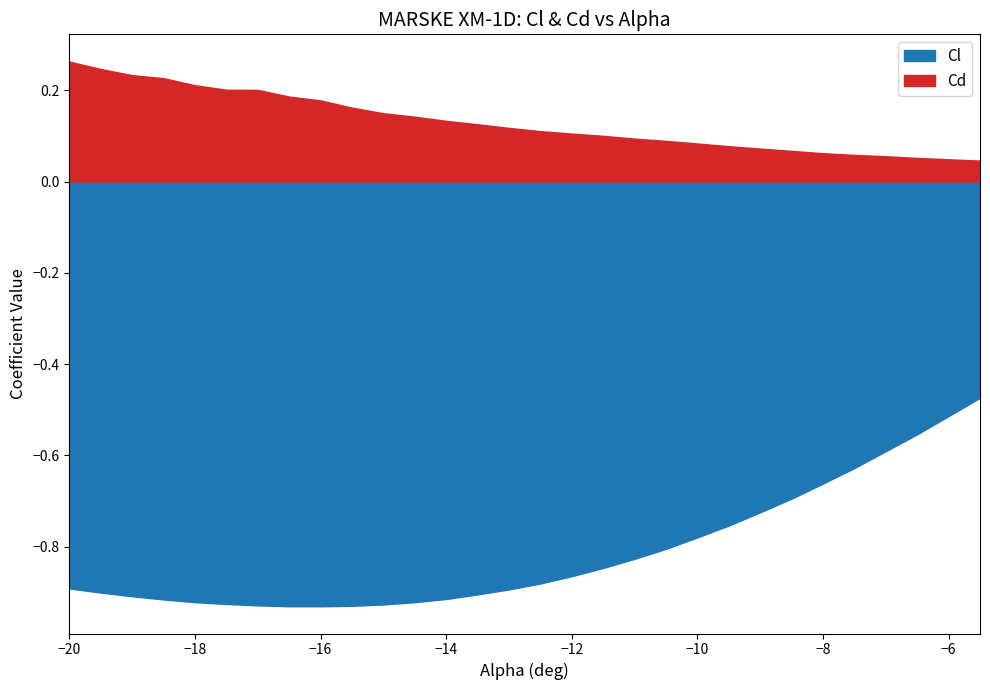

What are all the series names shown in the legend?

Cl, Cd